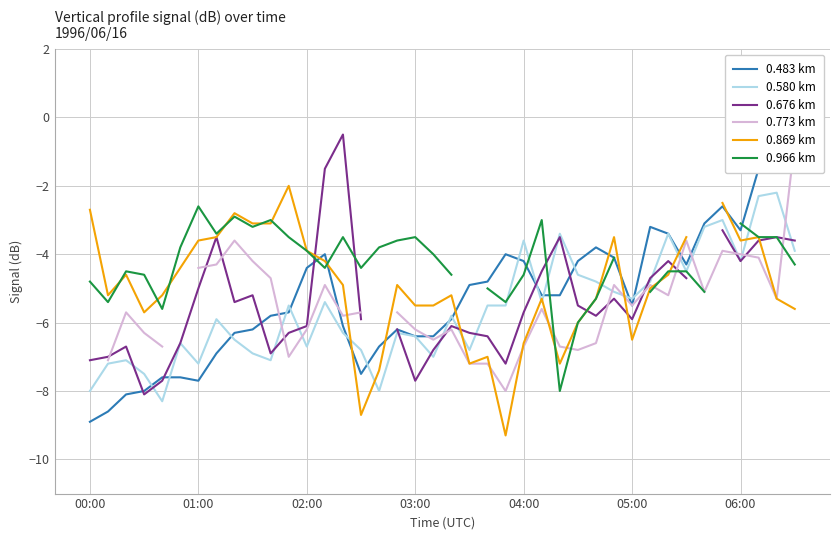

List the series in order of their peak value, lowest first.

0.966 km, 0.580 km, 0.869 km, 0.676 km, 0.483 km, 0.773 km